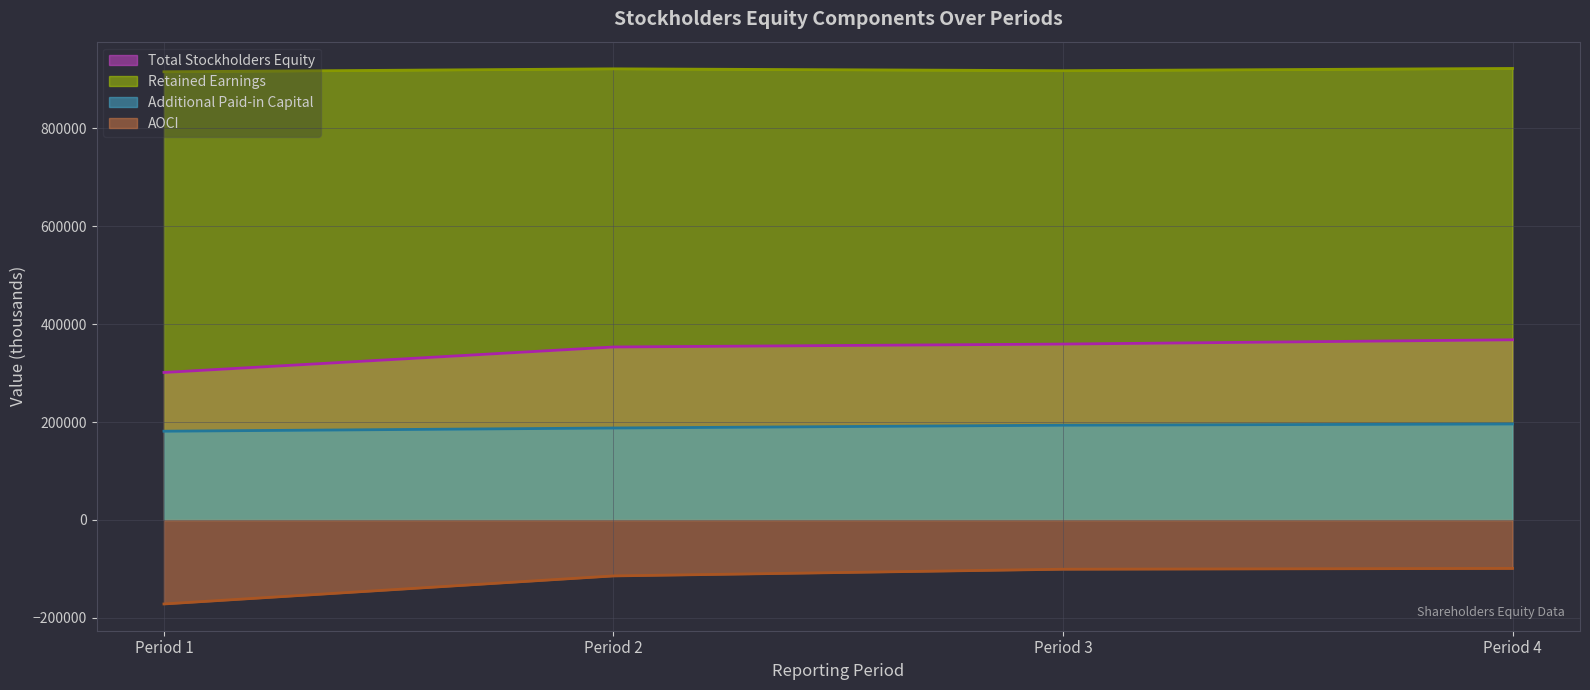

Rank the categories by Additional Paid-in Capital value from highest to lowest.

Period 4, Period 3, Period 2, Period 1